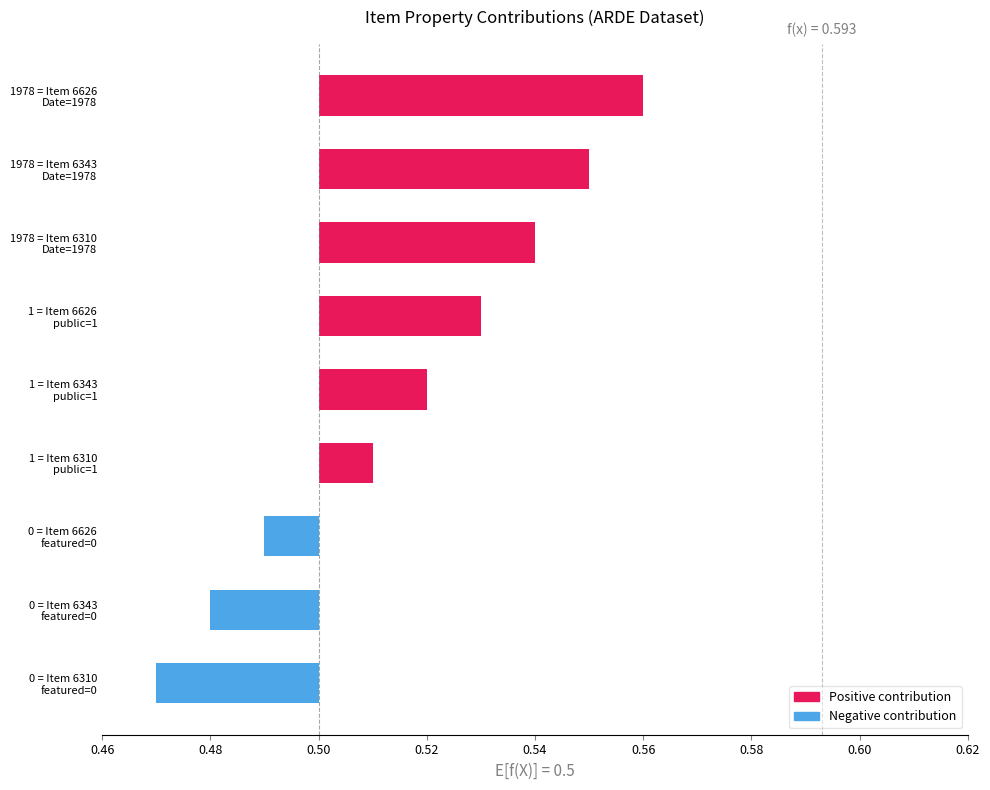

At which category is the sum across all series the highest?

6626